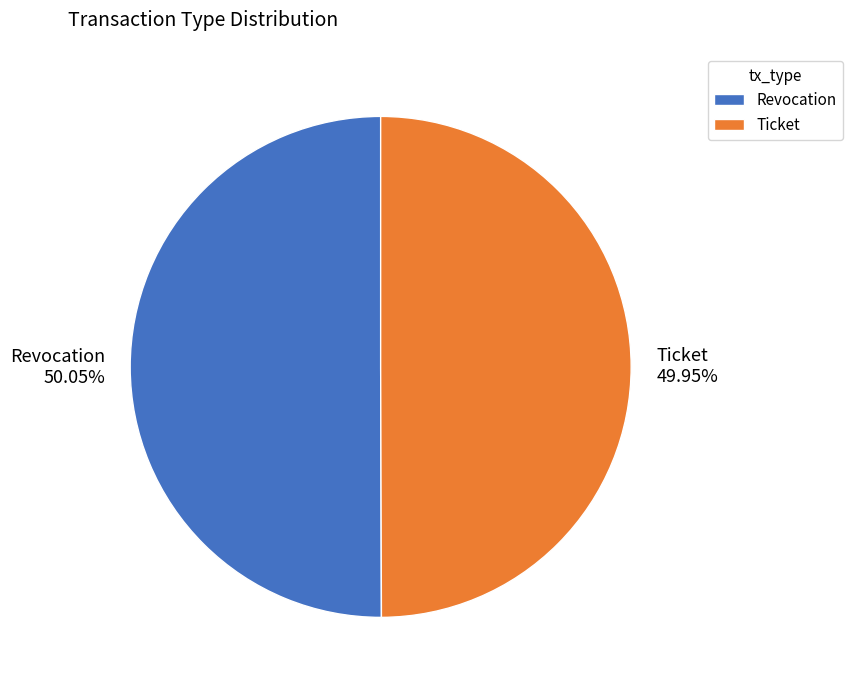

What portion of the pie excludes Ticket?

50.0%